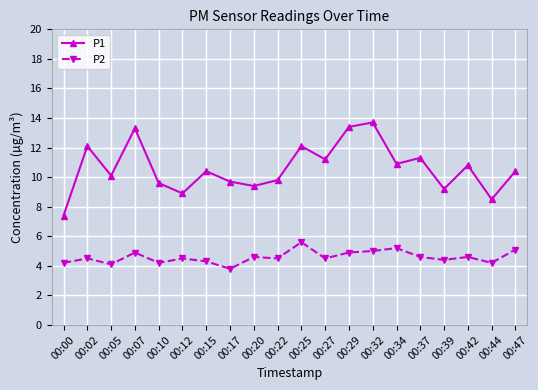

What is the sum of the P2 values at 00:22 and 00:44?

8.7